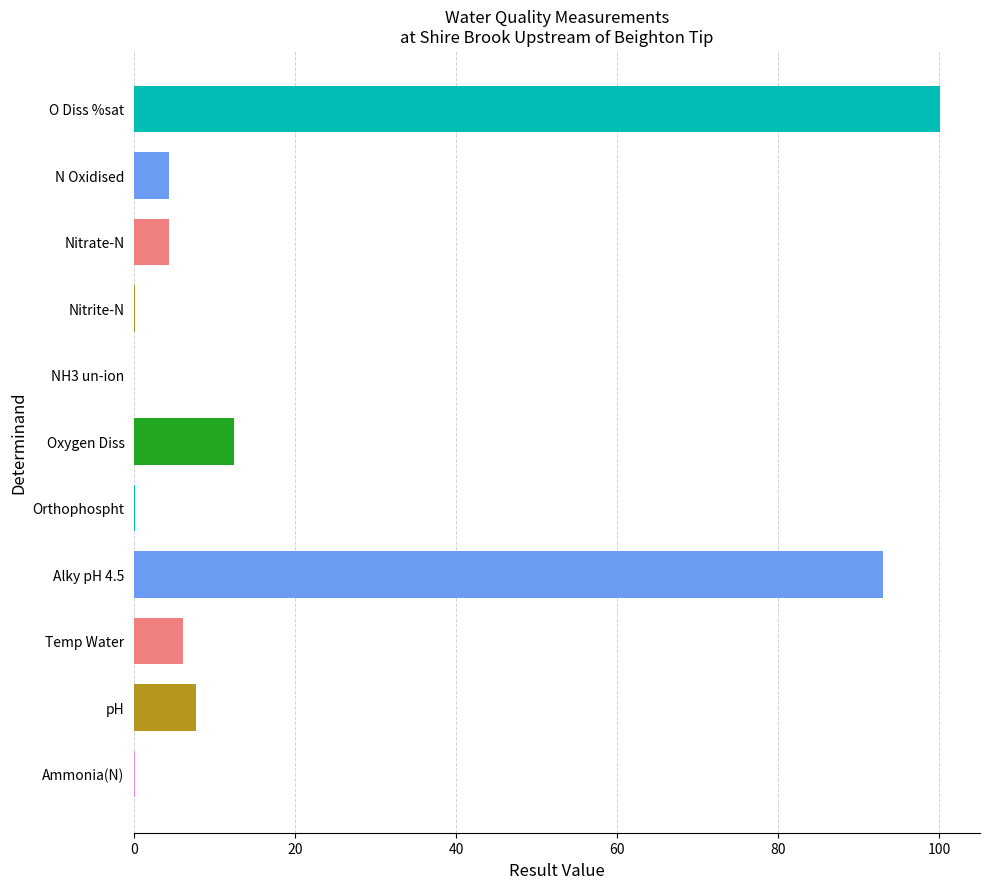

The value at Alky pH 4.5 is 45.5. True or false?

False